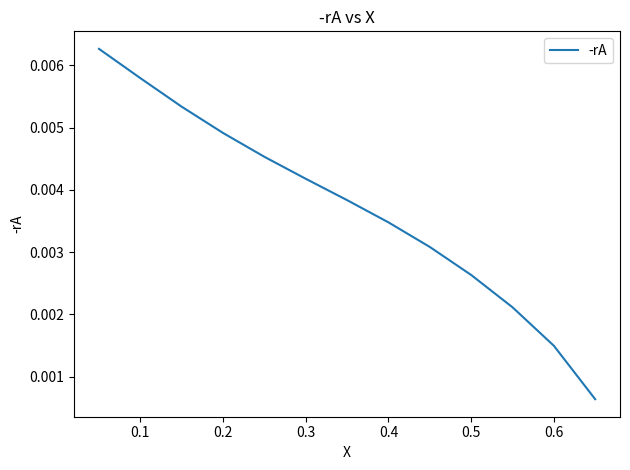

How many distinct data groups are displayed?

1